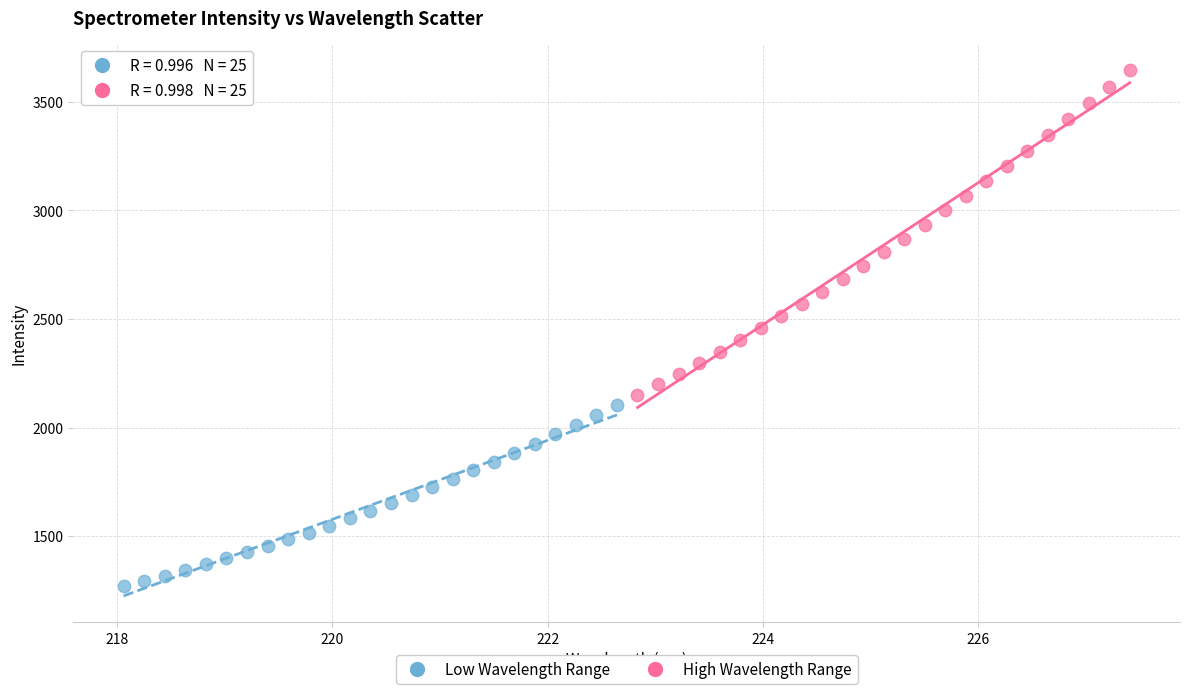

Which series contains the highest Y value?

High Wavelength Range